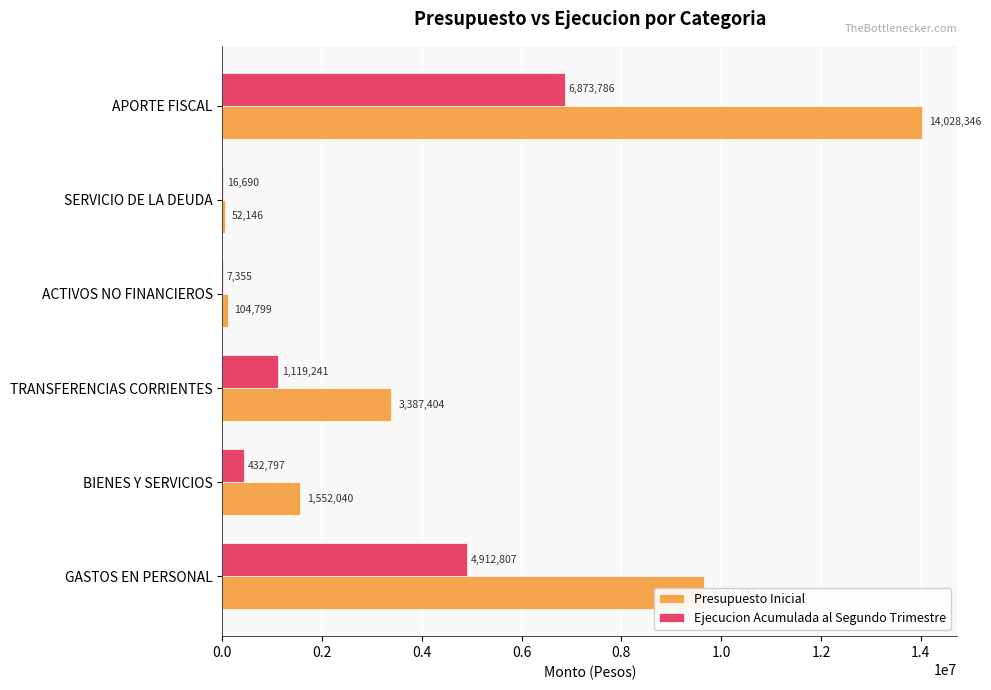

At which label is Ejecucion Acumulada al Segundo Trimestre closest to 3440570?

GASTOS EN PERSONAL